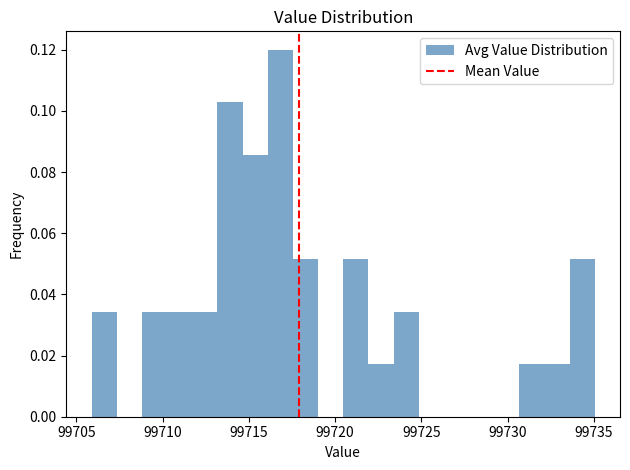

Read against the x-axis, roughly where is the centre of the tallest bar?

99717.0